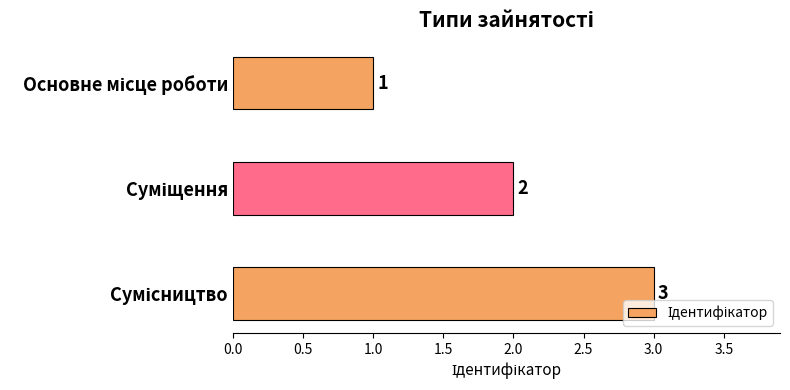

What is the sum of all values?

6